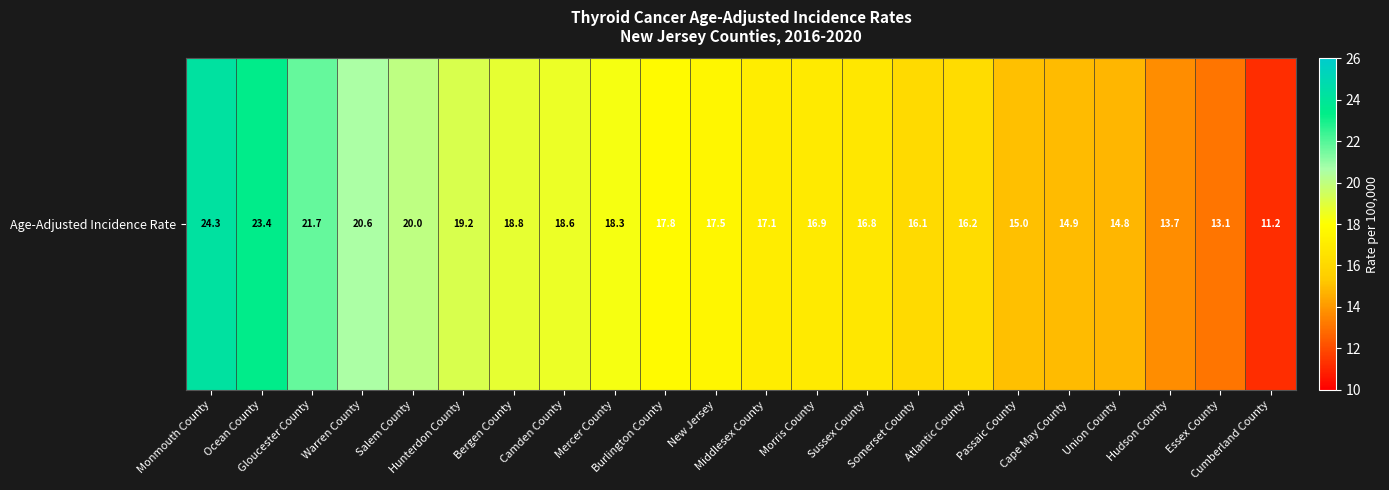

What is the smallest value displayed?

11.2